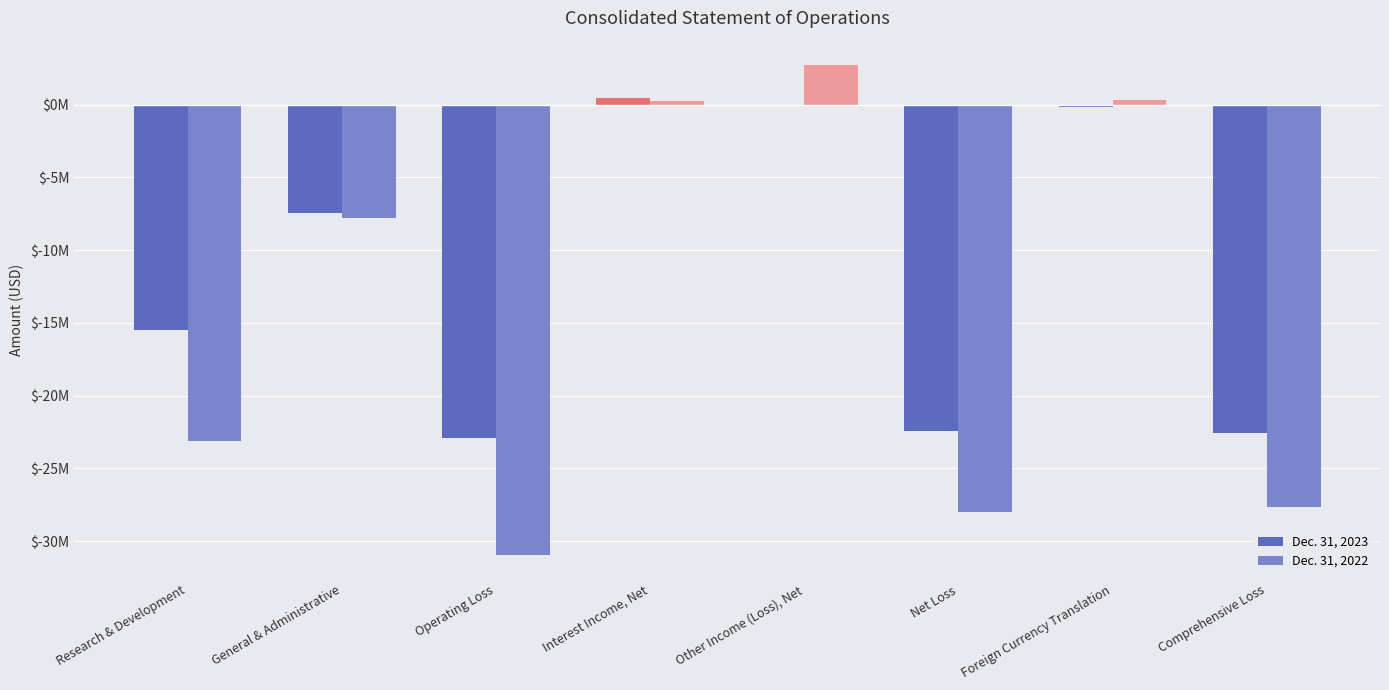

What is the difference between the Dec. 31, 2023 values at General & Administrative and Net Loss?

15026751